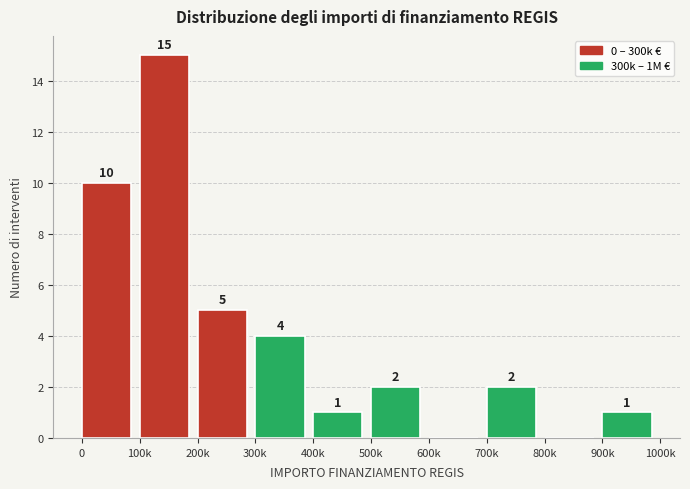

Reading left to right, list all the values displayed in this chart.

0=10	100k=15	200k=5	300k=4	400k=1	500k=2	600k=0	700k=2	800k=0	900k=1